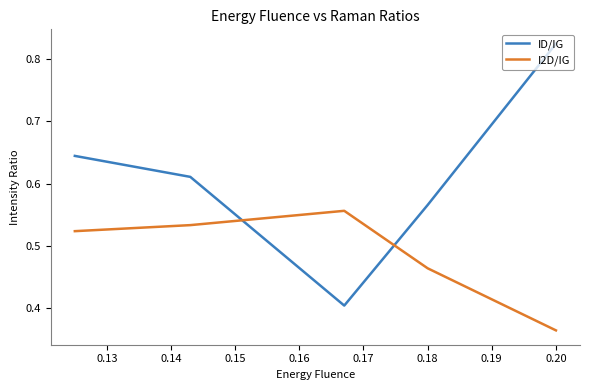

How many interior local valleys does the ID/IG series have?

1